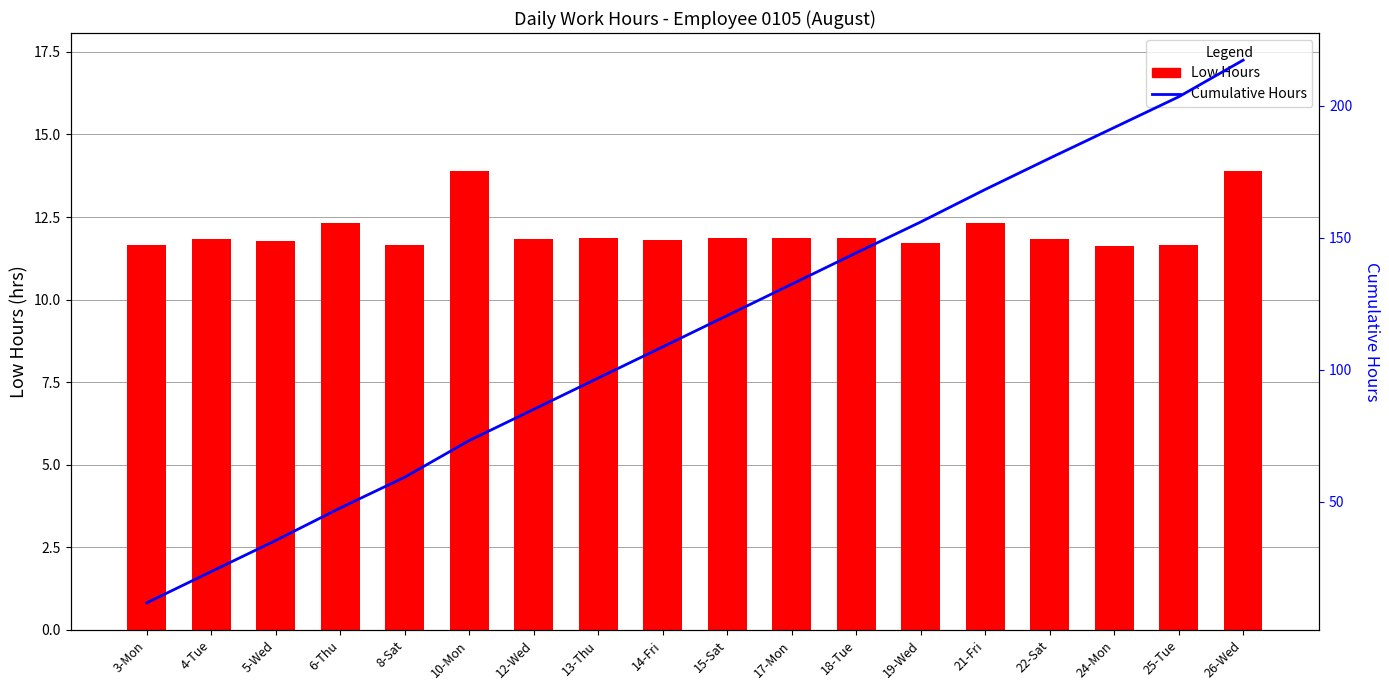

Rank the series by their average value, from highest to lowest.

Cumulative Hours, Low Hours